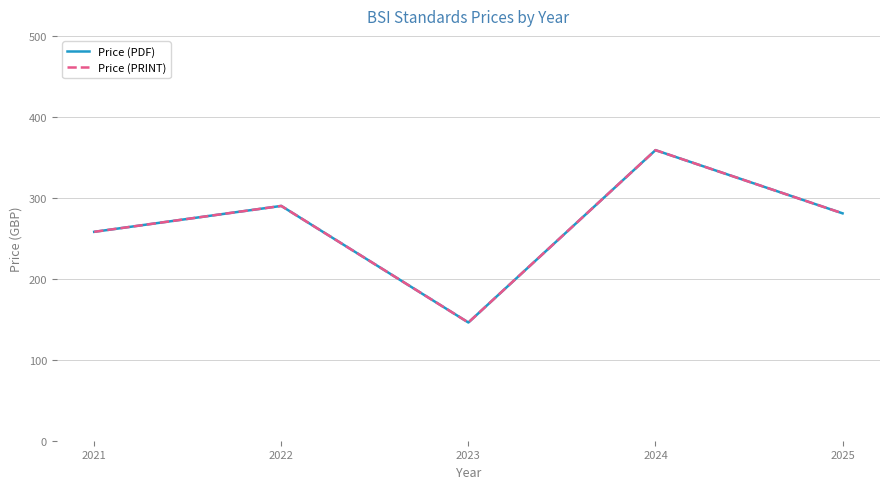

Does the chart display data point markers on the line(s)?

No